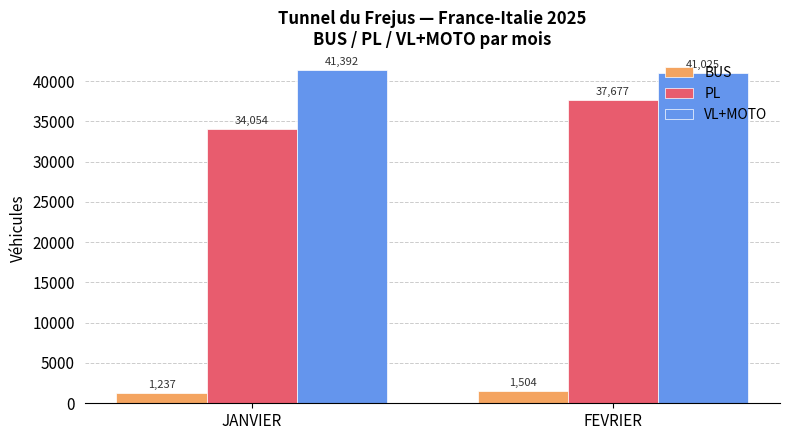

What position from the left is JANVIER?

1